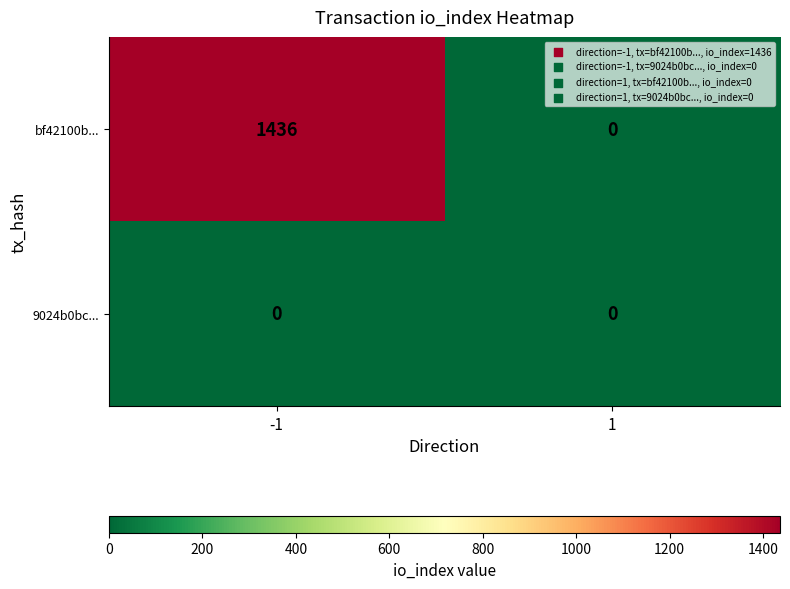

Rank the series by their maximum value, from highest to lowest.

bf42100b..., 9024b0bc...